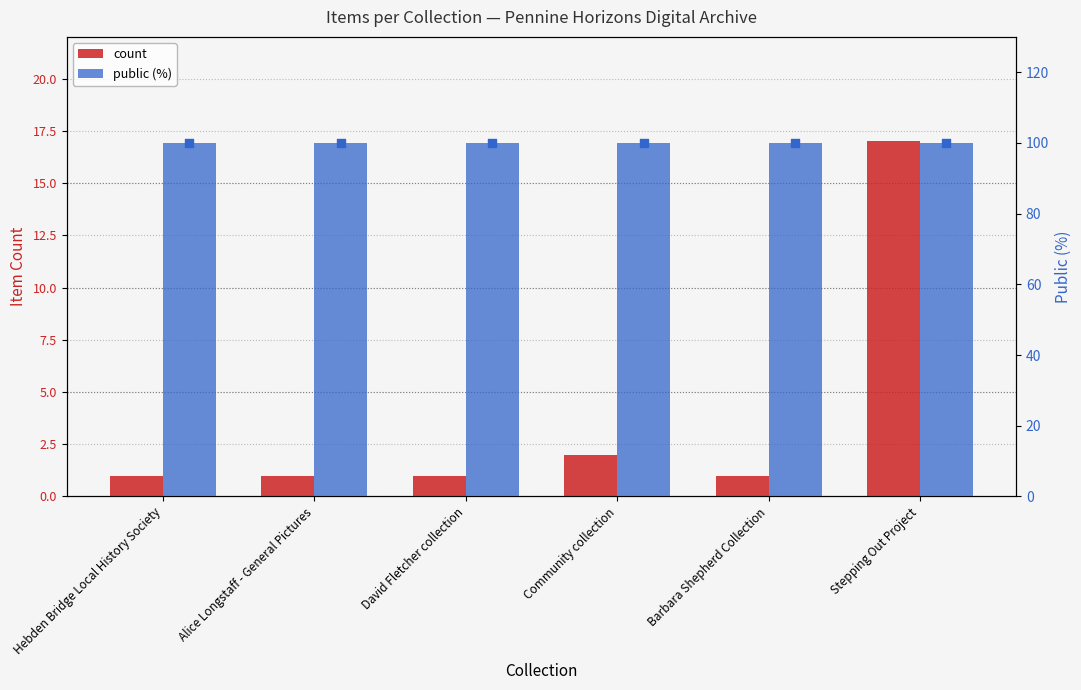

At how many categories does at least one series exceed 82?

6